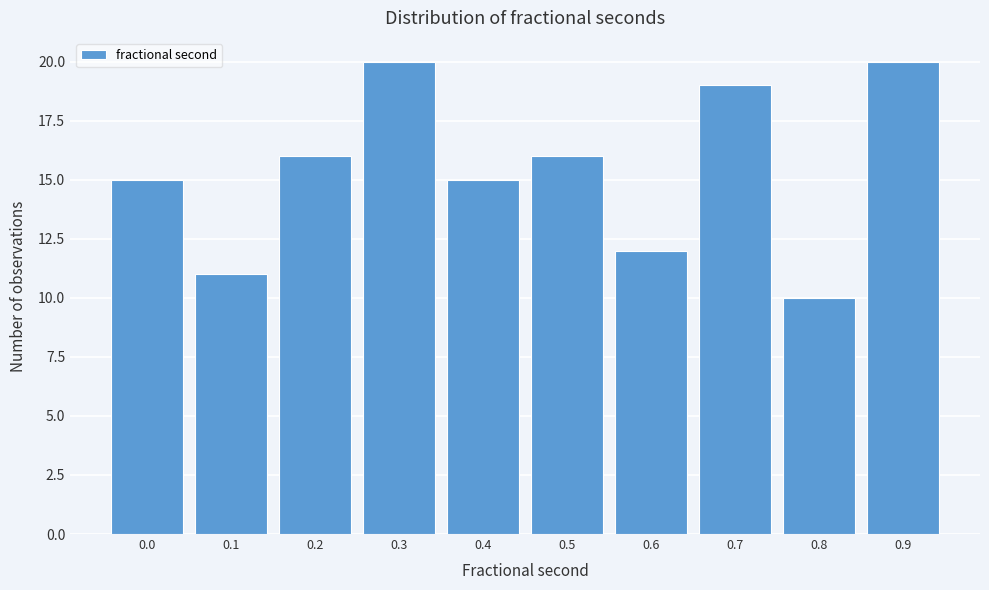

Reading left to right, extract all data points from this chart.

15	11	16	20	15	16	12	19	10	20